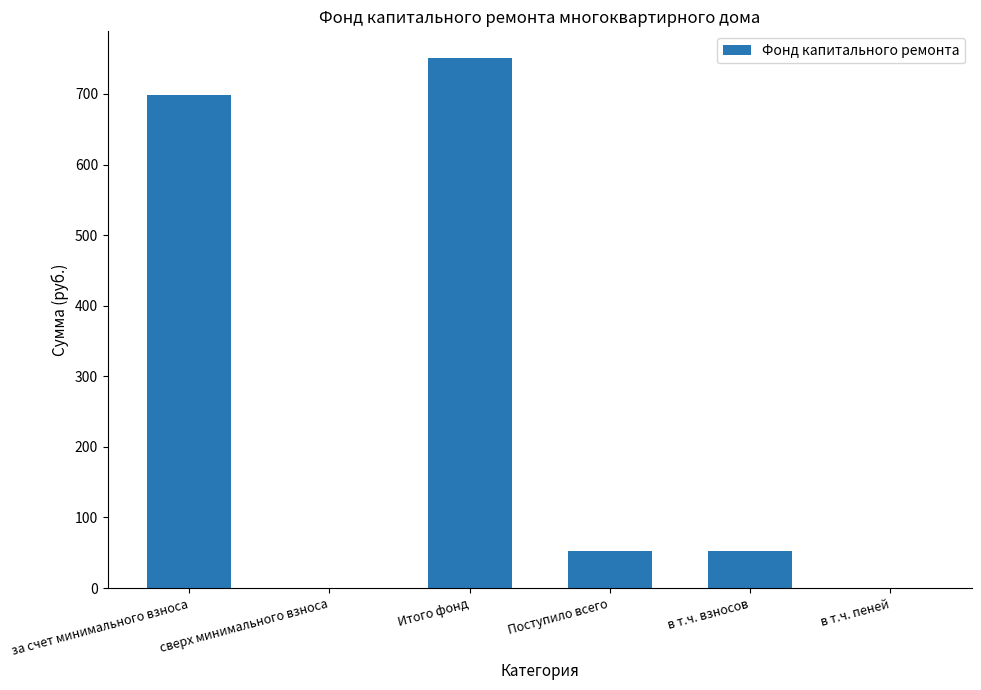

At which category does the chart reach its peak across all series?

Итого фонд